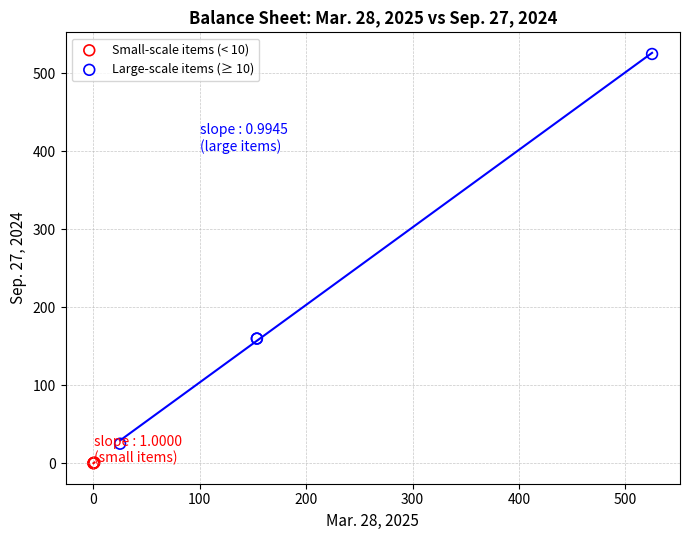

What are all the series names shown in the legend?

Small-scale items (< 10), Large-scale items (≥ 10)